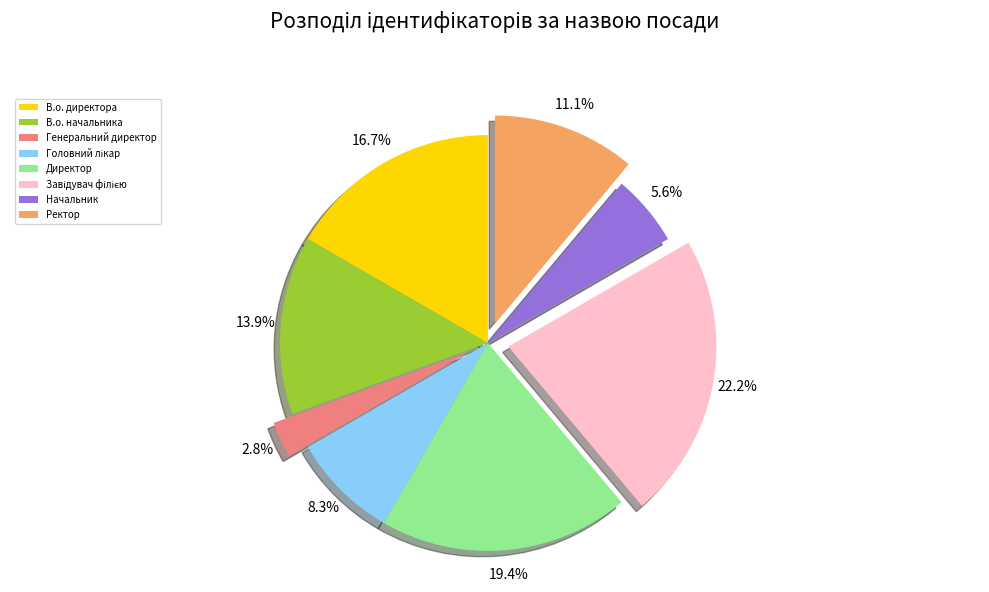

Is there any slice that represents more than half of the pie?

No